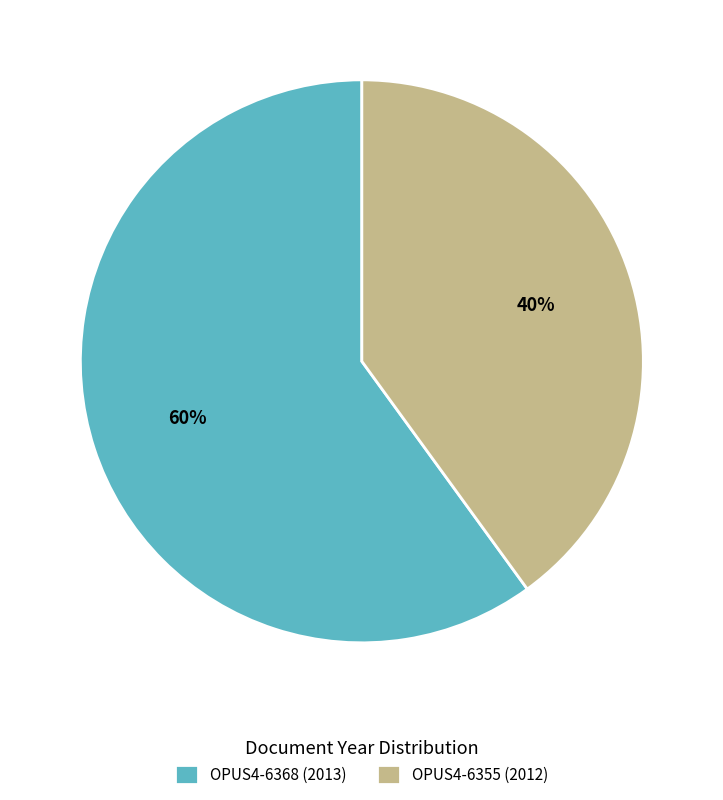

Which category has the biggest portion of the pie?

OPUS4-6368 (2013)